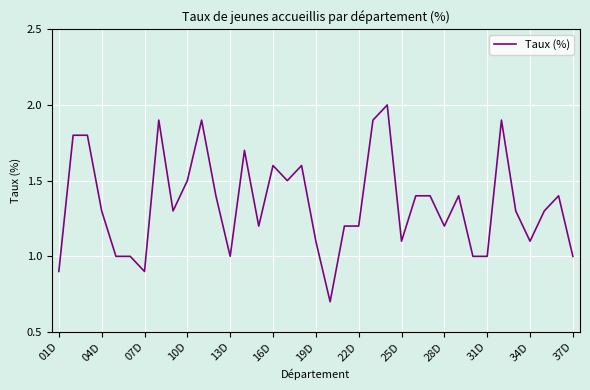

What is the difference between the maximum and minimum values?

1.3